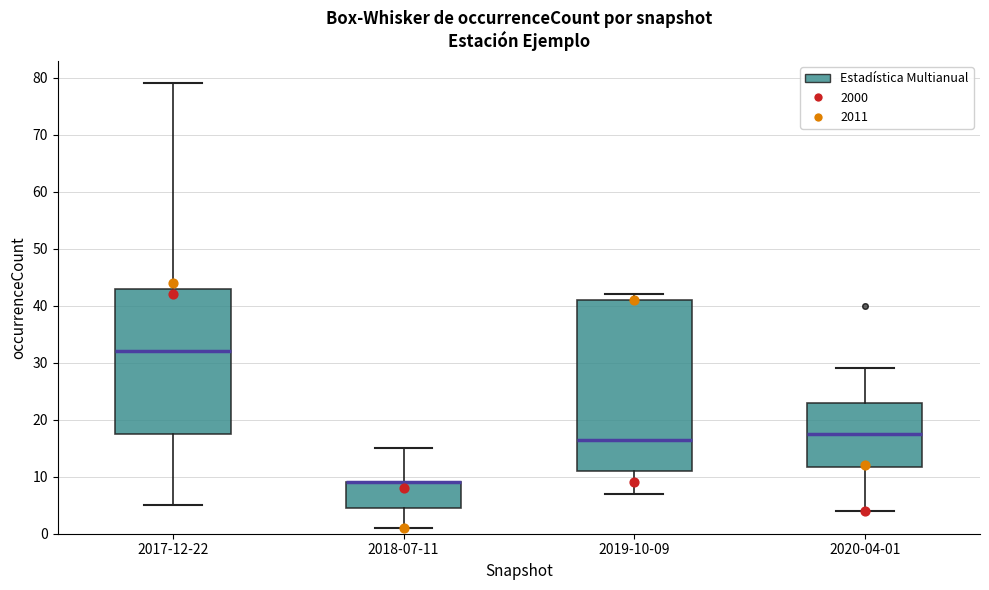

Comparing the boxes themselves (not the whiskers), which one is the tallest?

2019-10-09